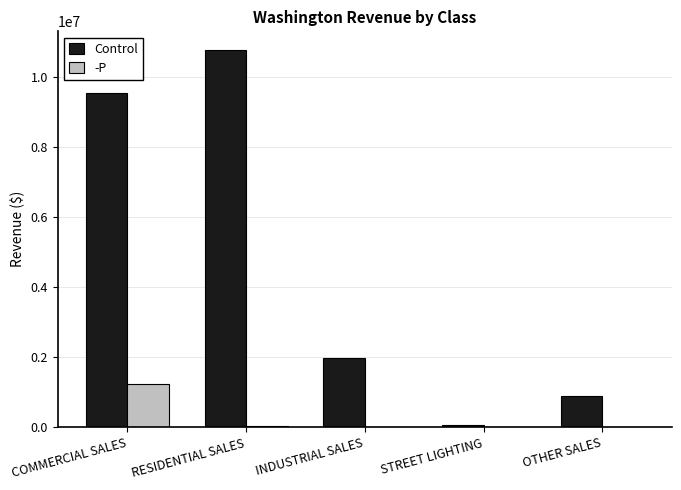

Is it true that Control equals 9556511.2 at COMMERCIAL SALES?

True